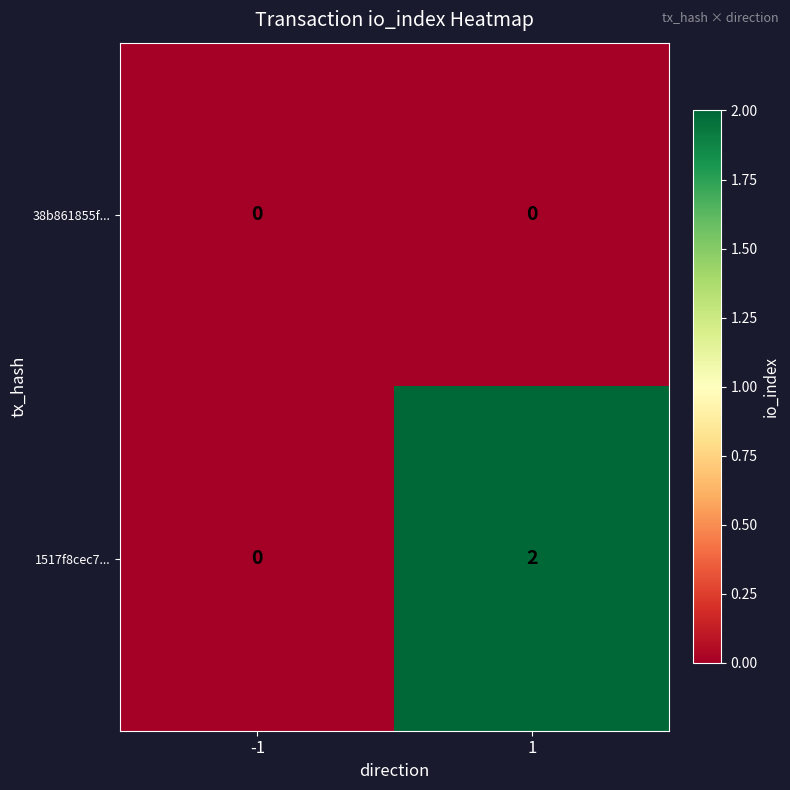

Rank the series by their maximum value, from highest to lowest.

1517f8cec7..., 38b861855f...